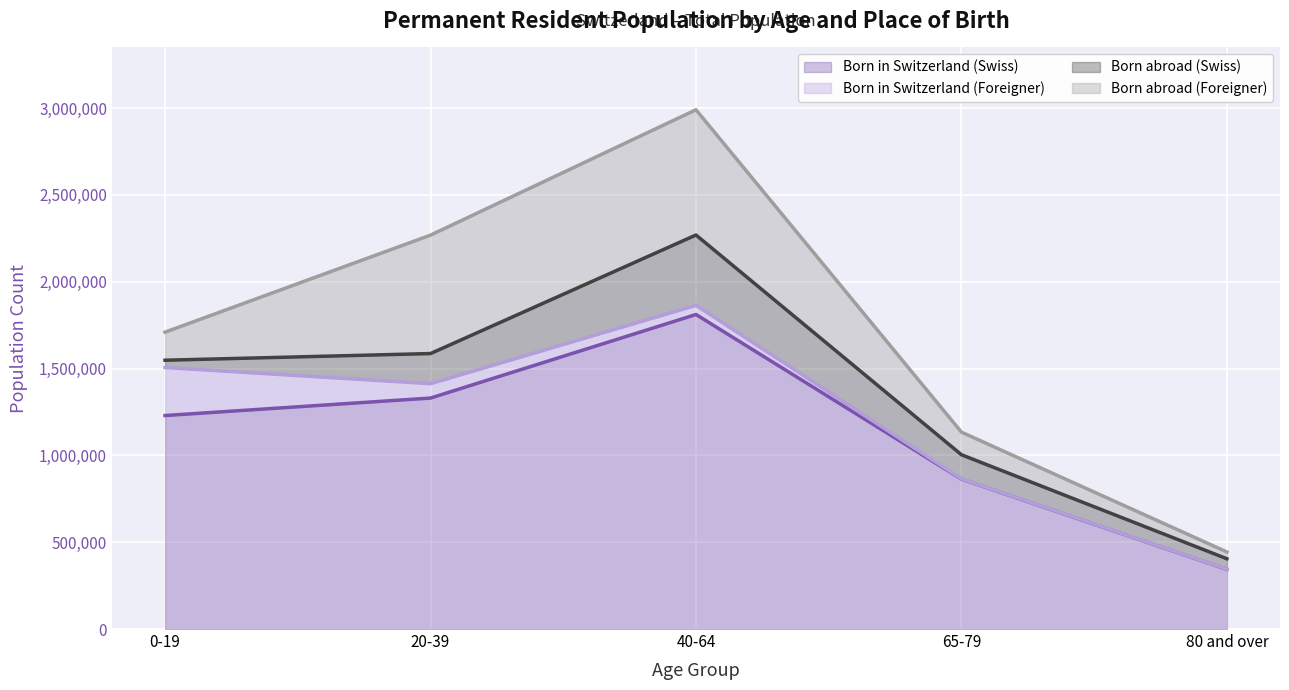

At which category does Born abroad (Foreigner) reach its first local peak?

40-64